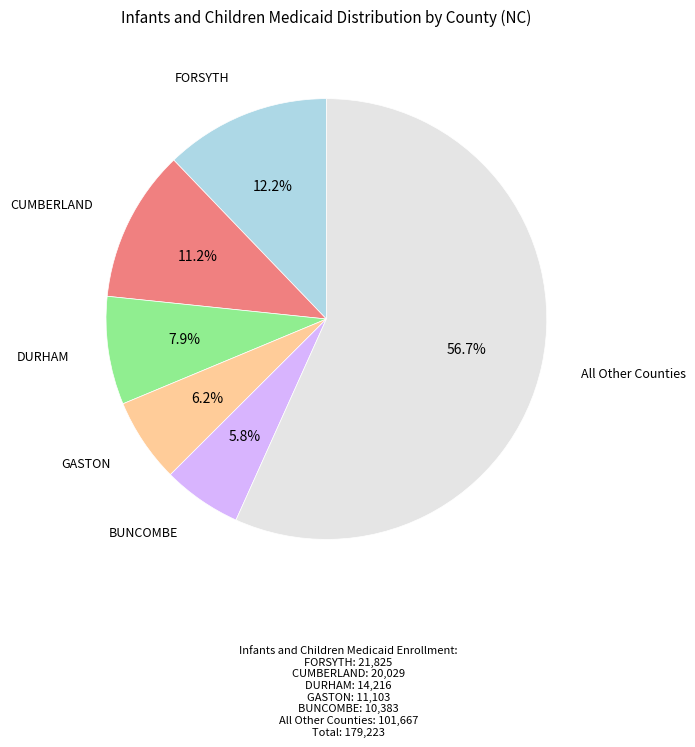

Is there any slice that represents more than half of the pie?

Yes